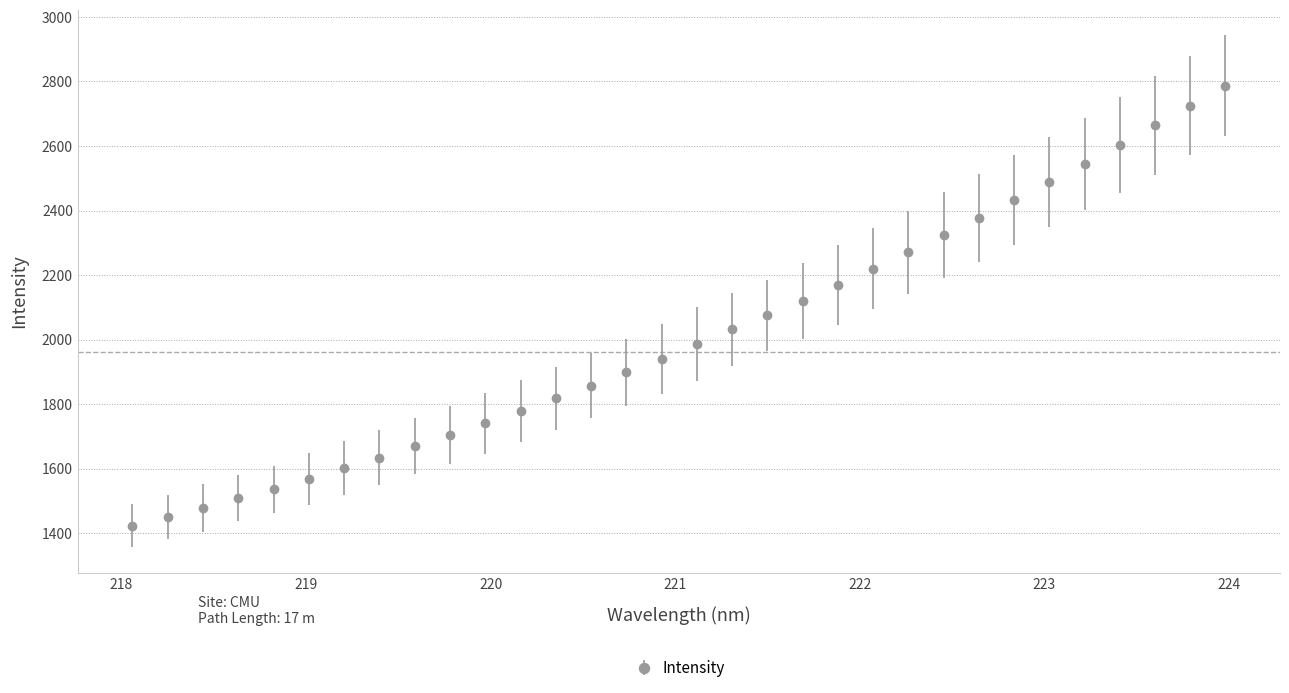

What is the minimum value shown in the chart?

1423.0